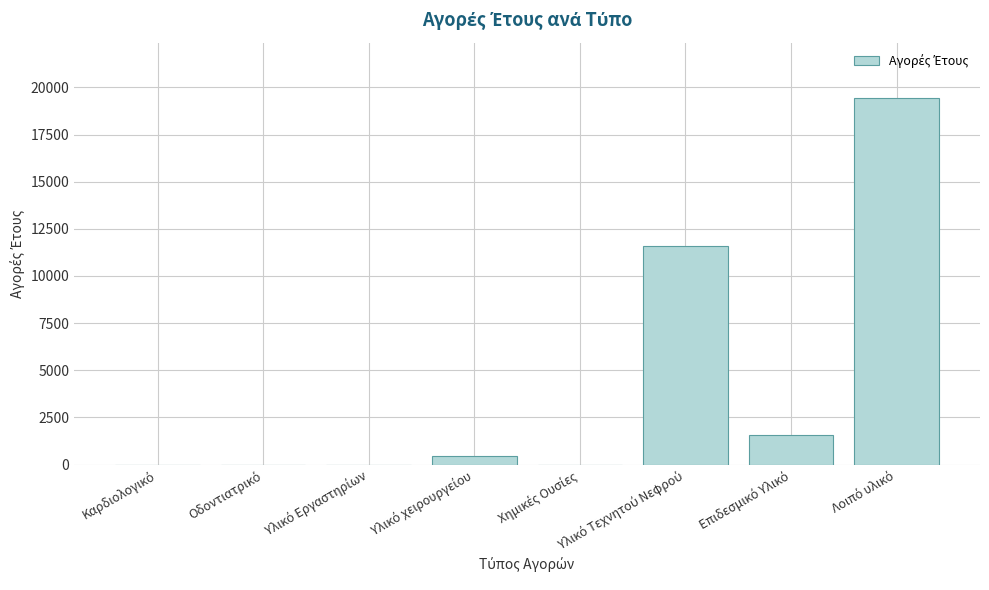

What is the sum of all values?

33021.4